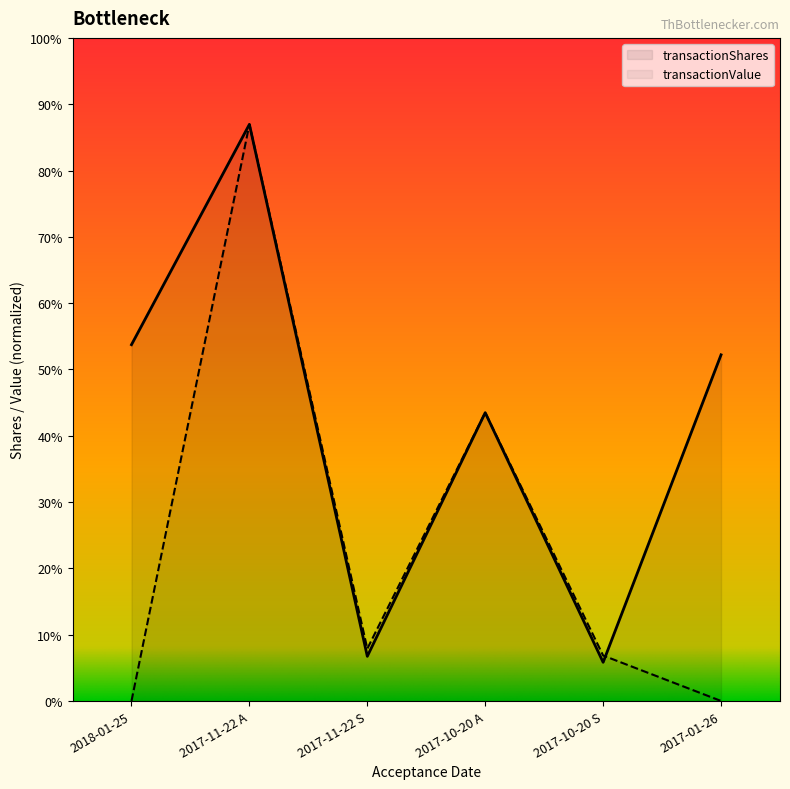

What is the sum of all transactionShares values?

211381.0